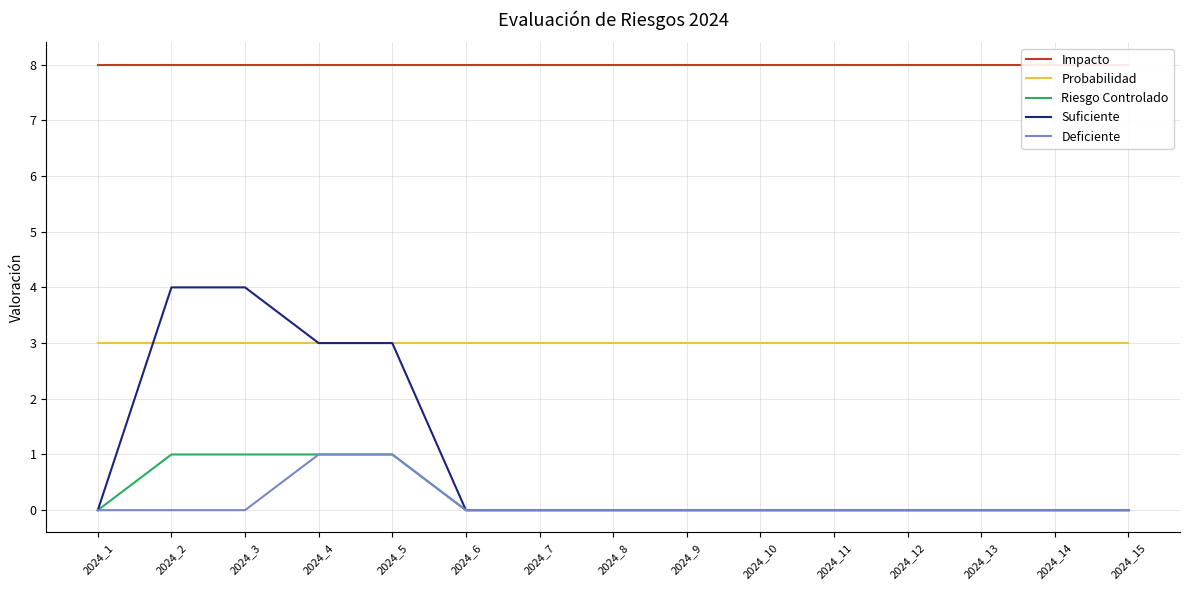

At 2024_4, list the series in order from smallest to largest.

Riesgo Controlado, Deficiente, Probabilidad, Suficiente, Impacto